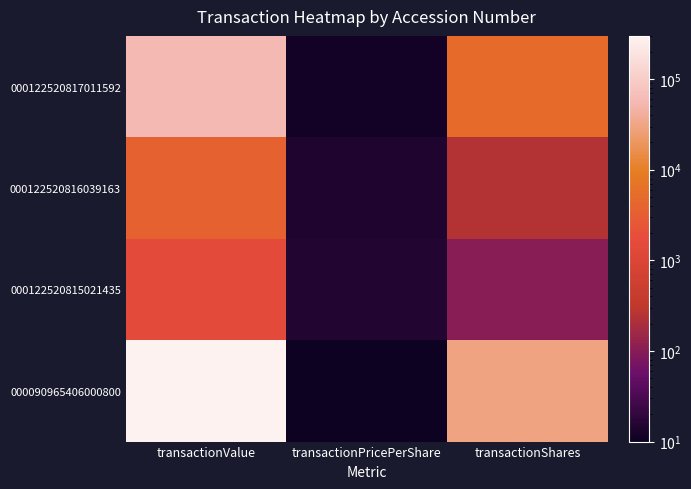

Reading left to right, transcribe all the data shown in this chart.

000122520817011592: transactionValue=56117.0	transactionPricePerShare=11.3	transactionShares=4953.0
000122520816039163: transactionValue=3677.0	transactionPricePerShare=14.7	transactionShares=250.0
000122520815021435: transactionValue=1500.0	transactionPricePerShare=15.0	transactionShares=100.0
000090965406000800: transactionValue=300000.0	transactionPricePerShare=10.0	transactionShares=30000.0